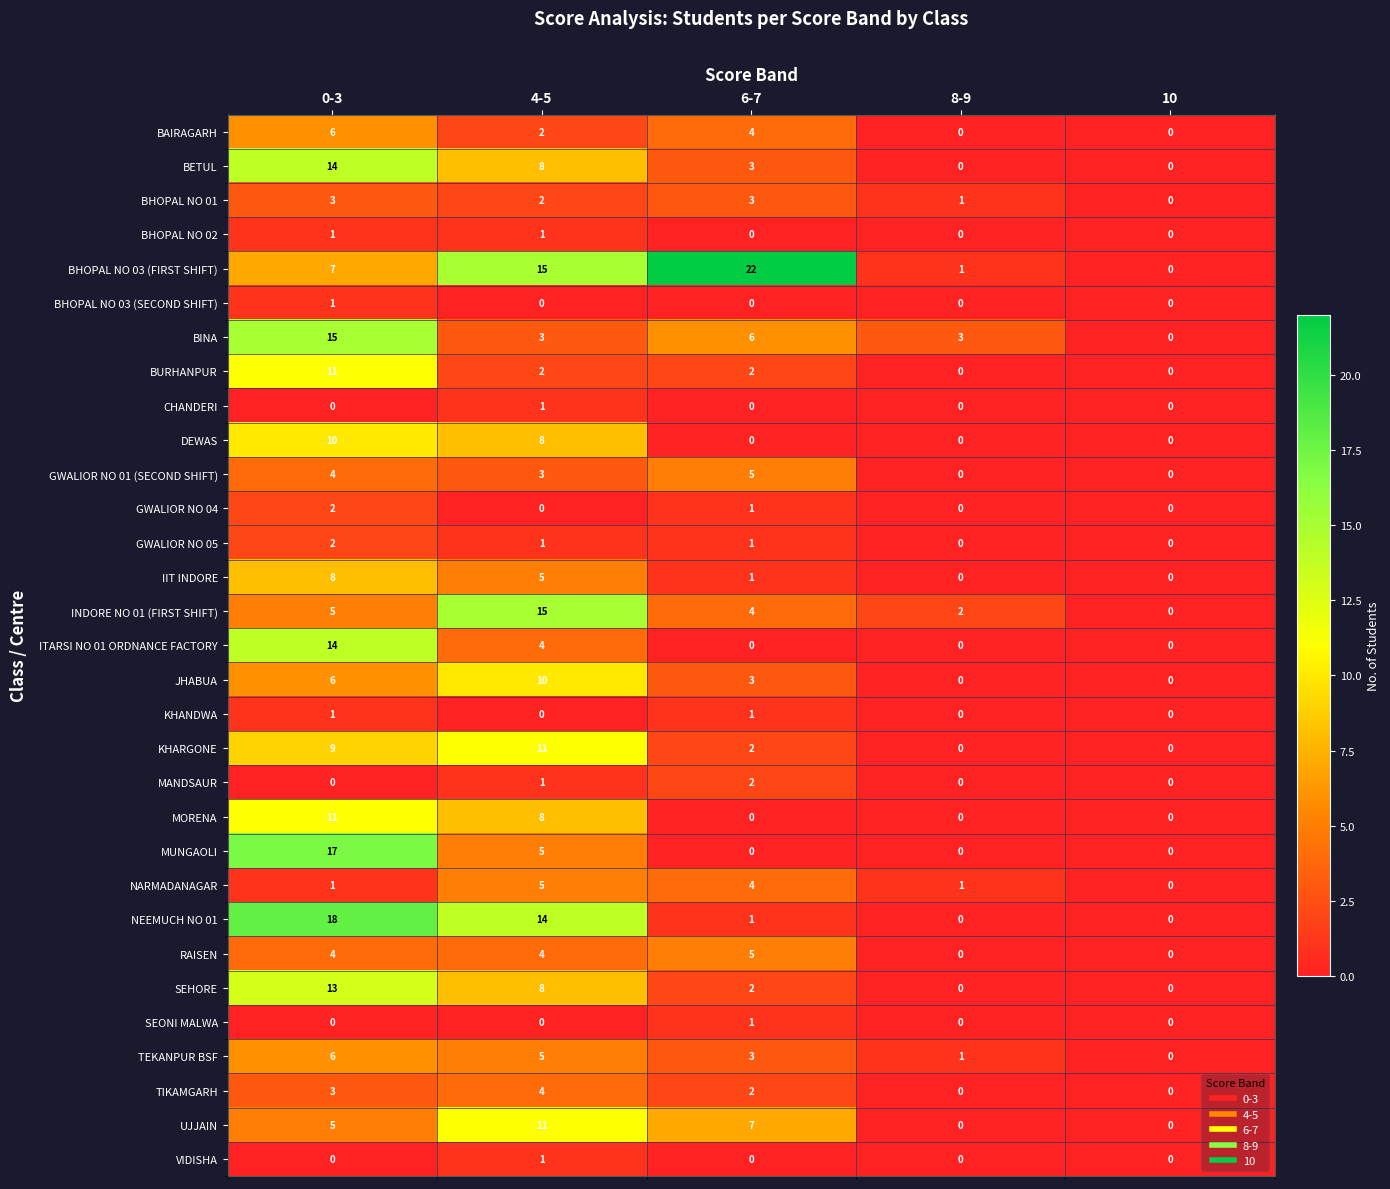

What is the greatest value displayed?

22